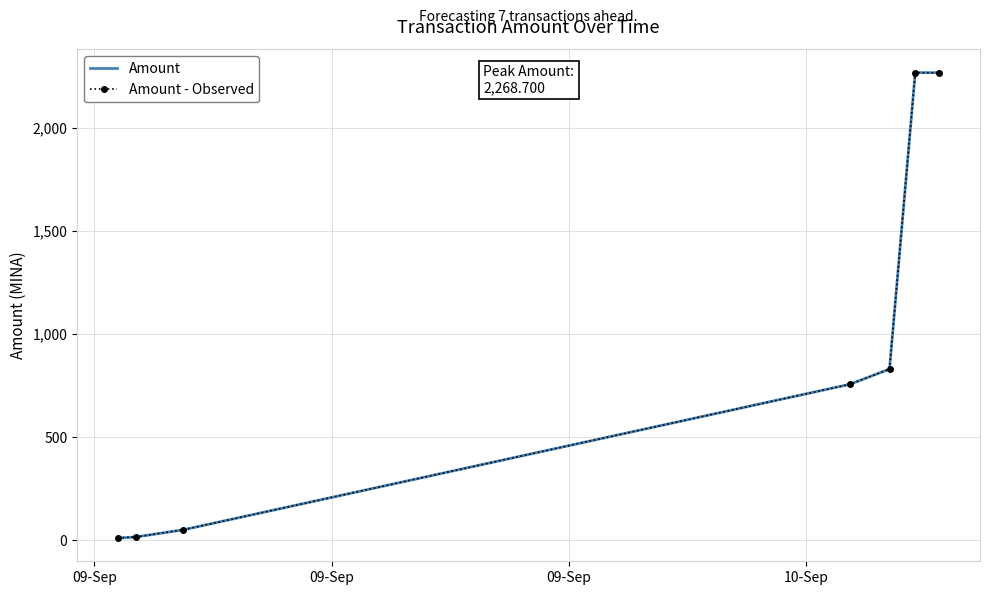

What is the greatest value displayed?

2268.7